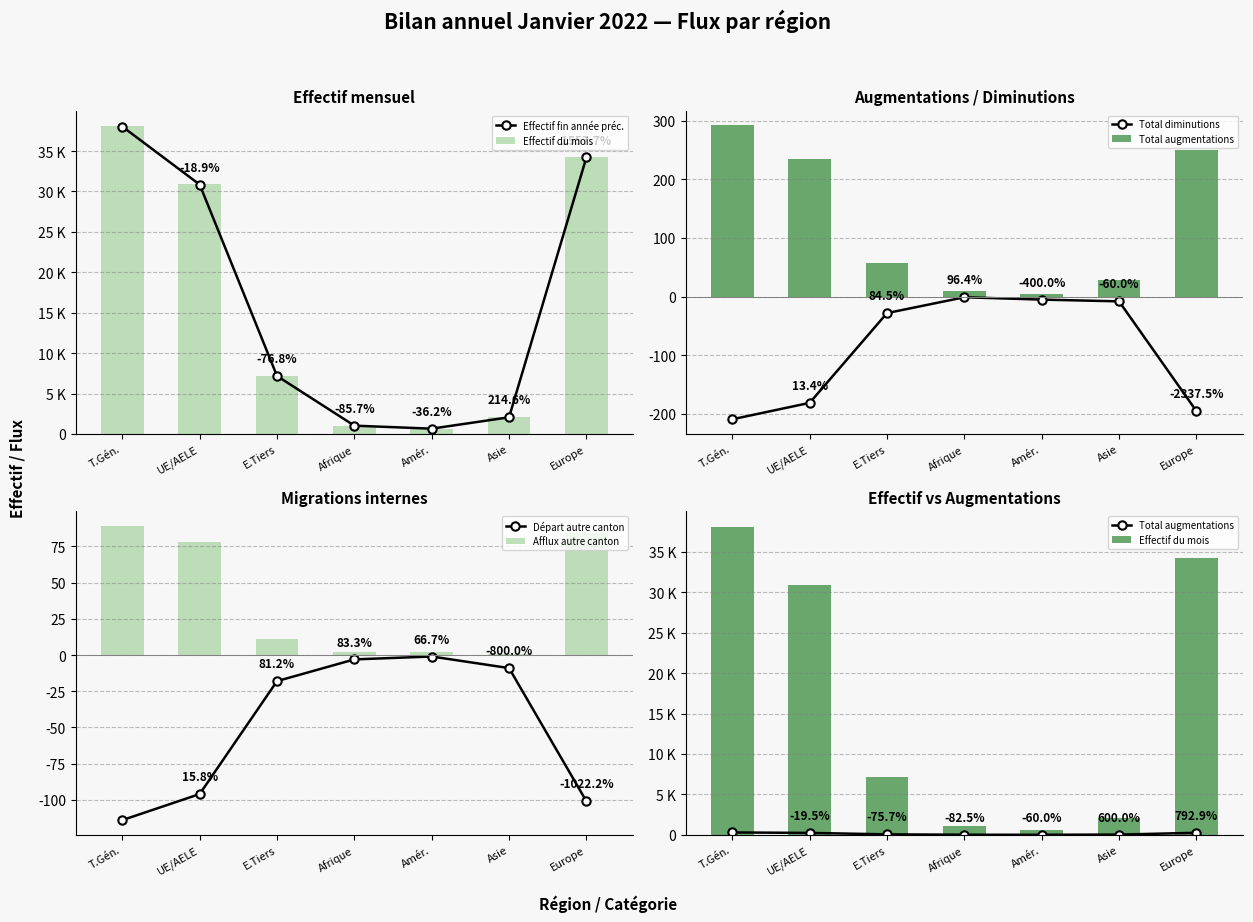

At which label is Total diminutions closest to -105?

UE/AELE